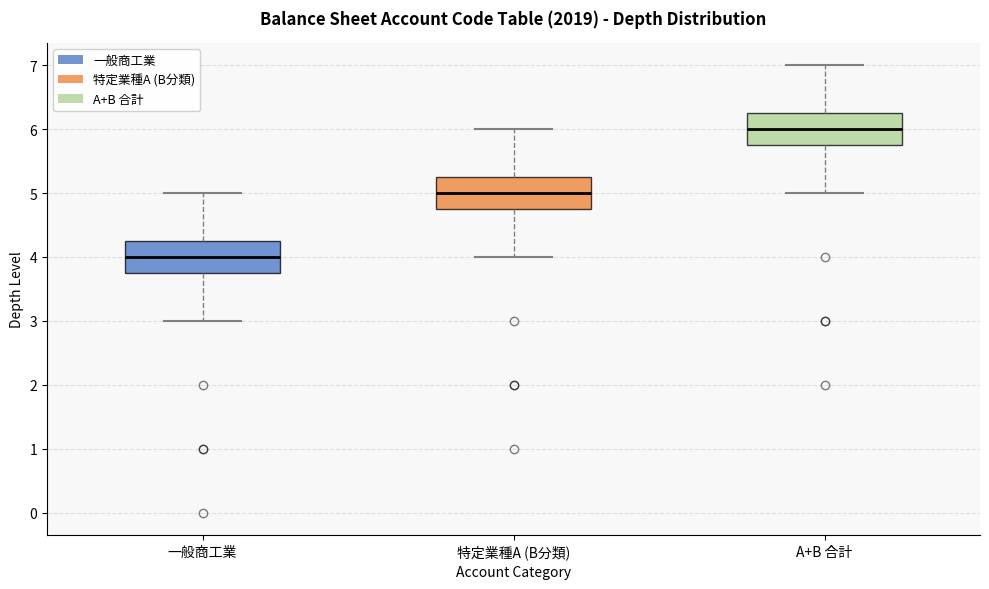

Reading left to right, read every box against the y-axis: the position of its median line, the range the box covers, and the ends of its whiskers. The values are not printed on the chart, so give them approximately, as read against the axis.

一般商工業: median 4.0, box 3.8 to 4.3, whiskers 3.0 to 5.0
特定業種A (B分類): median 5.0, box 4.8 to 5.3, whiskers 4.0 to 6.0
A+B 合計: median 6.0, box 5.8 to 6.3, whiskers 5.0 to 7.0